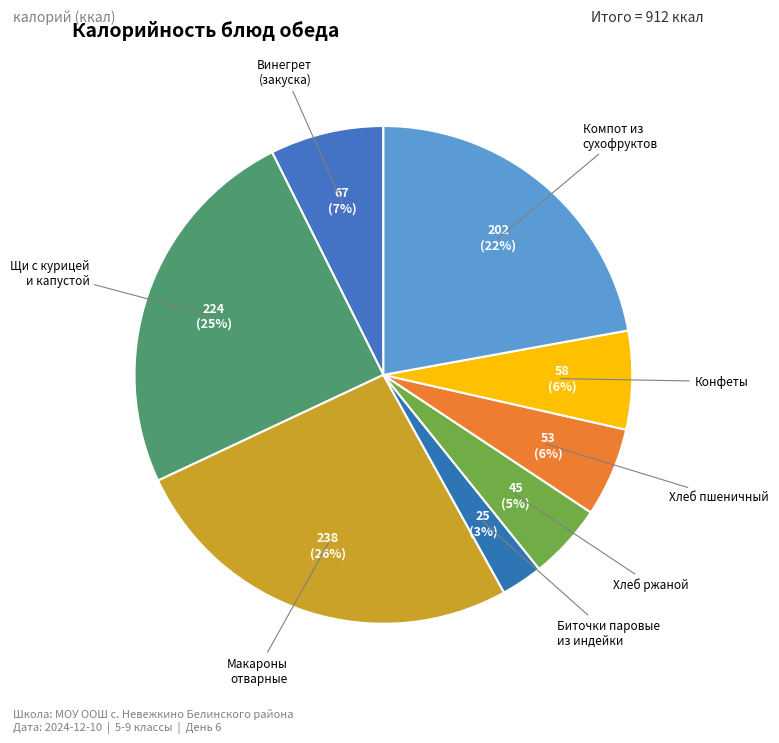

Is the sum of Хлеб ржаной and Конфеты greater than half?

No